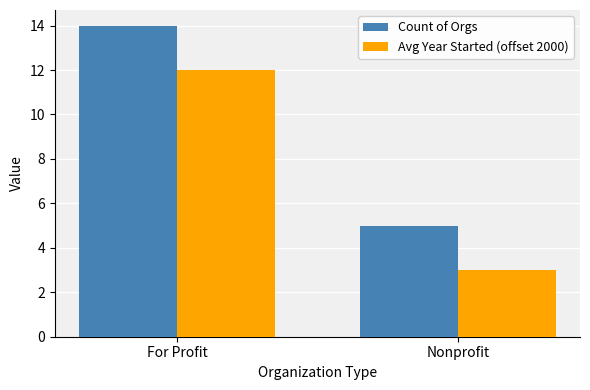

Rank the series by their average value, from highest to lowest.

Count of Orgs, Avg Year Started (offset 2000)